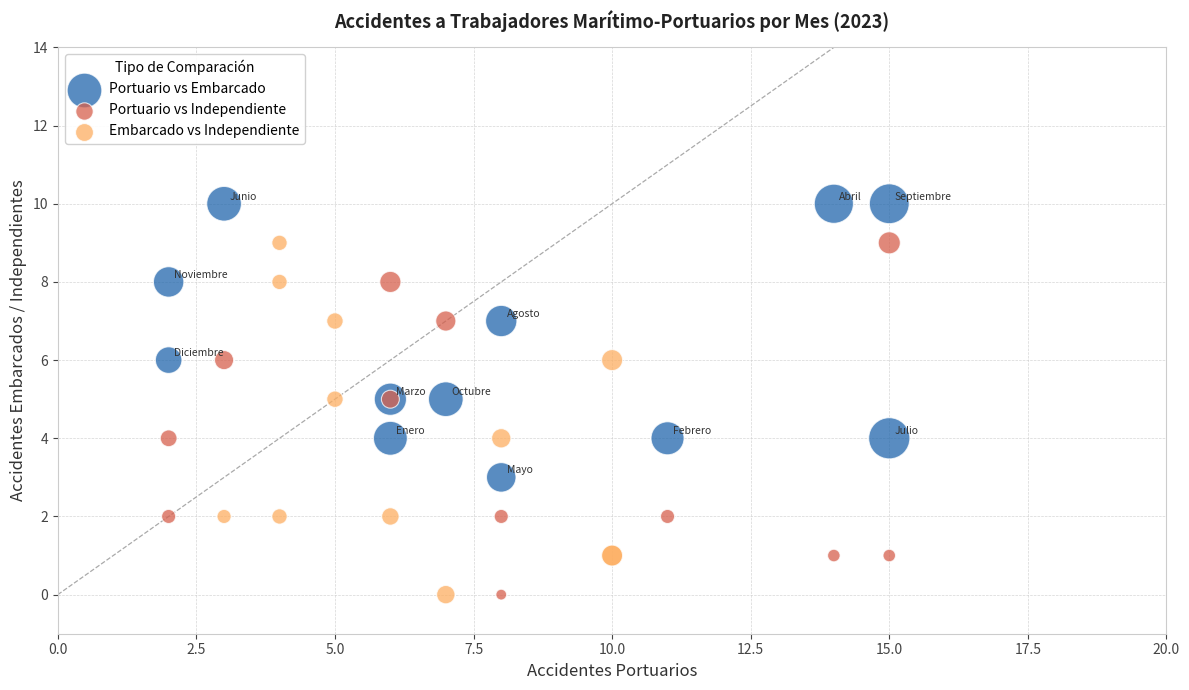

Which series contains the highest Y value?

Portuario vs Embarcado